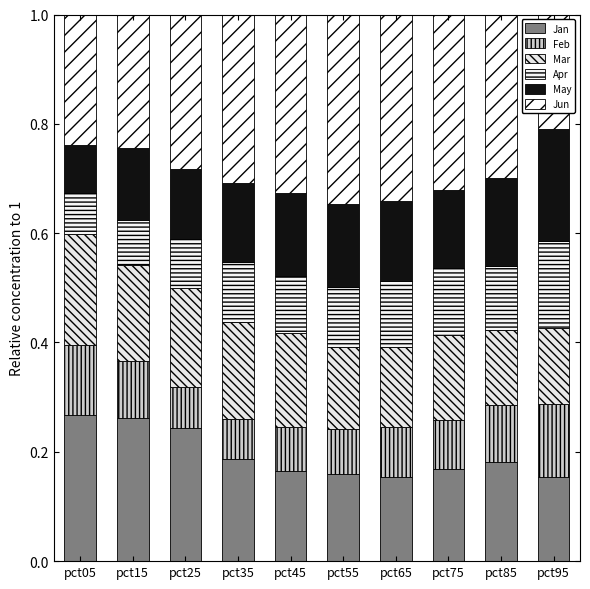

Between pct65 and pct35, which is larger?

pct35